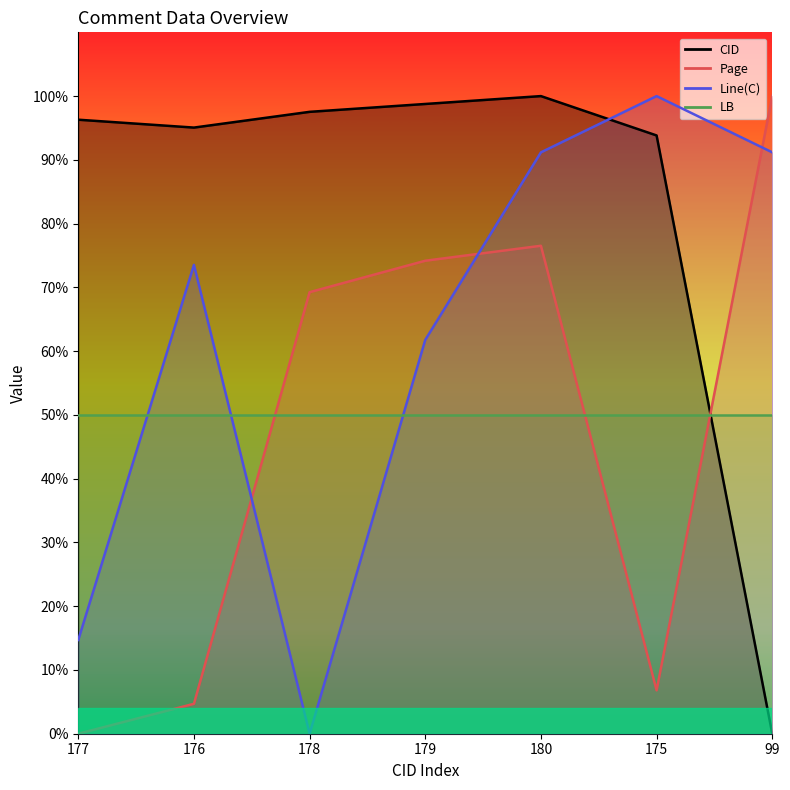

What is the label of the 7th point from the right?

177